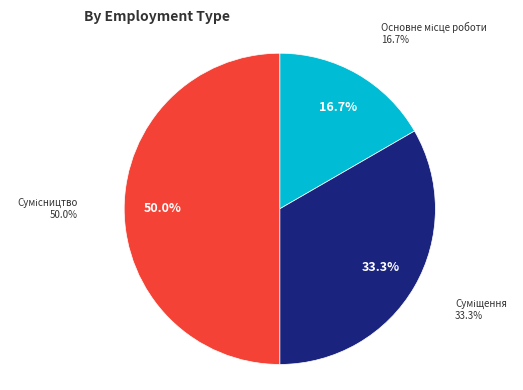

To the nearest percent, what percentage of the pie is Основне місце роботи?

17%